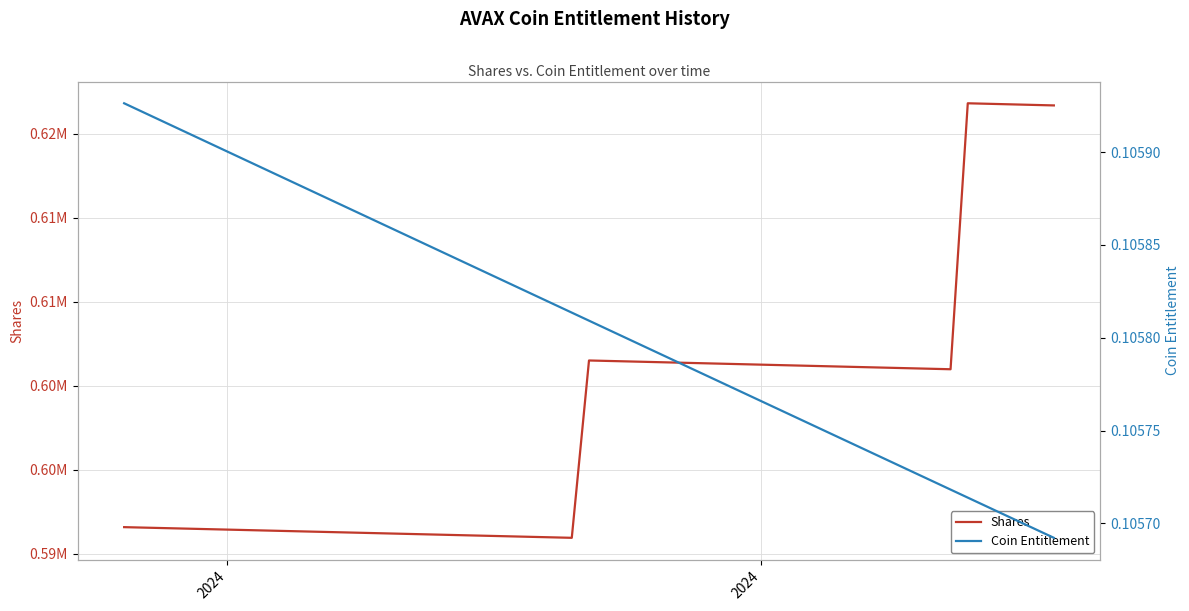

How many lines are shown in the chart?

2